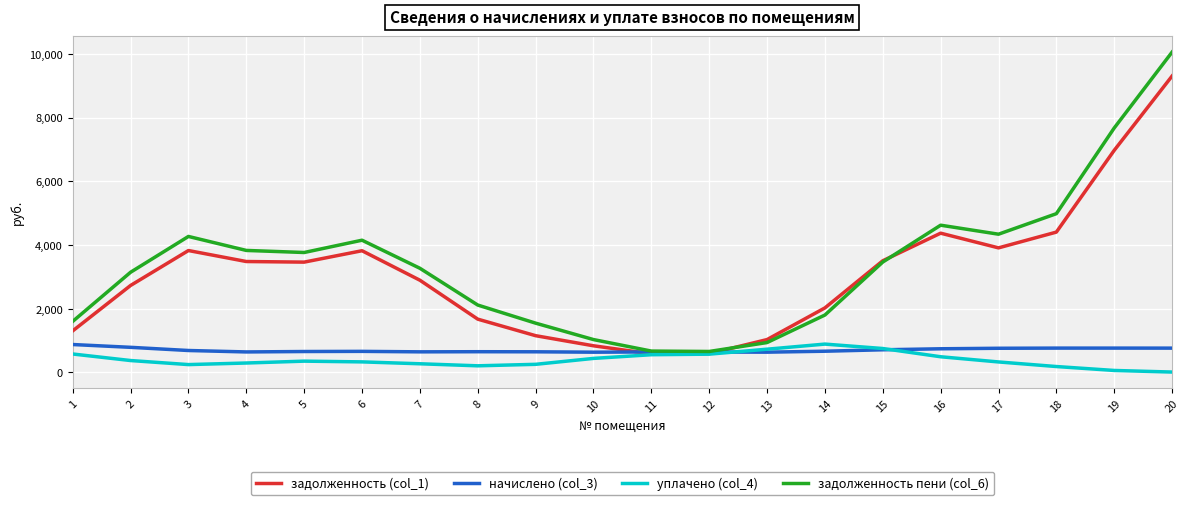

At which label does задолженность пени (col_6) reach its peak?

20